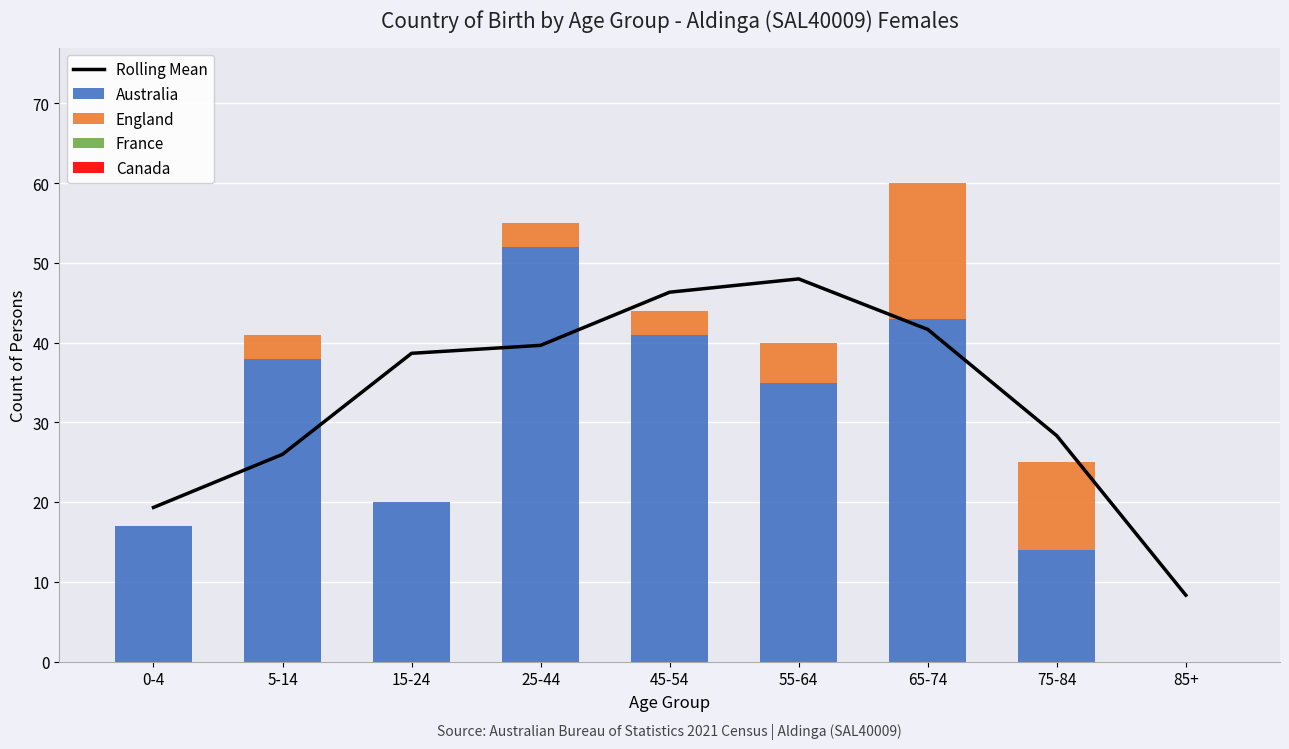

Reading right to left, what are all the values shown in this chart?

Rolling Mean: 8.3	28.3	41.7	48.0	46.3	39.7	38.7	26.0	19.3
Australia: 0.0	14.0	43.0	35.0	41.0	52.0	20.0	38.0	17.0
England: 0.0	11.0	17.0	5.0	3.0	3.0	0.0	3.0	0.0
France: 0.0	0.0	0.0	0.0	0.0	0.0	0.0	0.0	0.0
Canada: 0.0	0.0	0.0	0.0	0.0	0.0	0.0	0.0	0.0